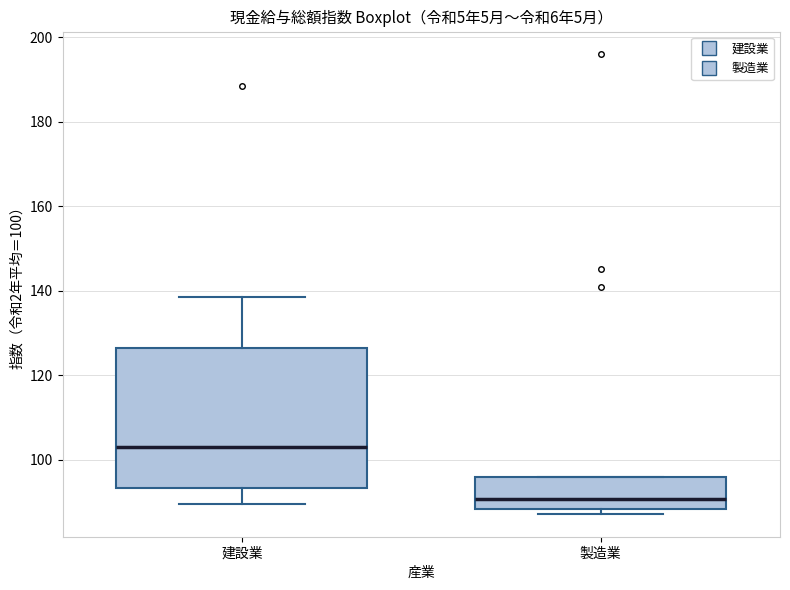

Which box has the lowest median line?

製造業